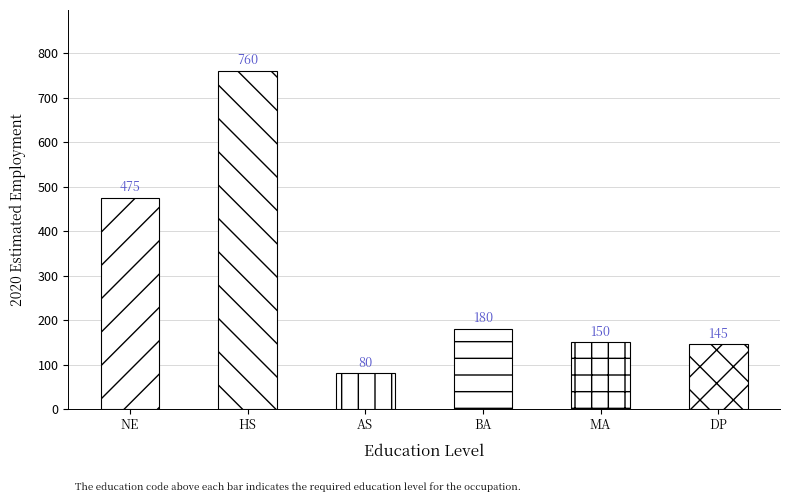

The chart shows a value of 75 at DP. True or false?

False